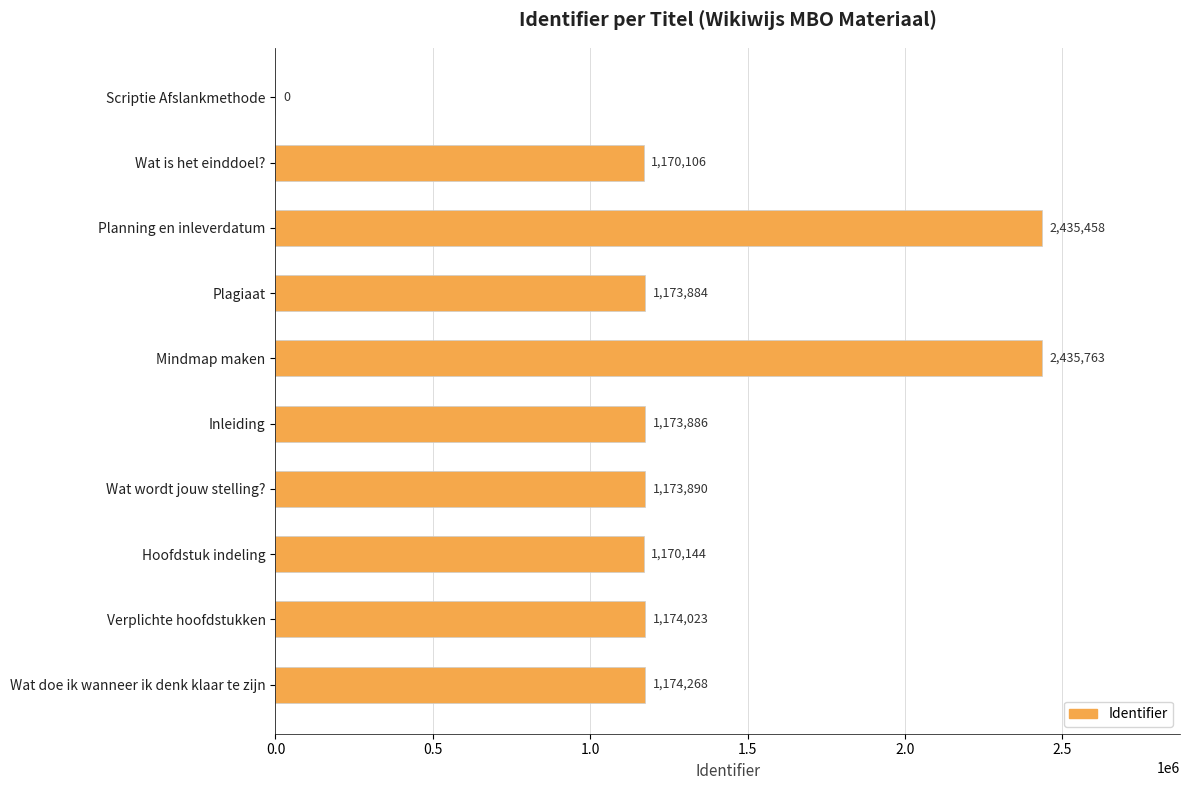

How many positive values are there?

9